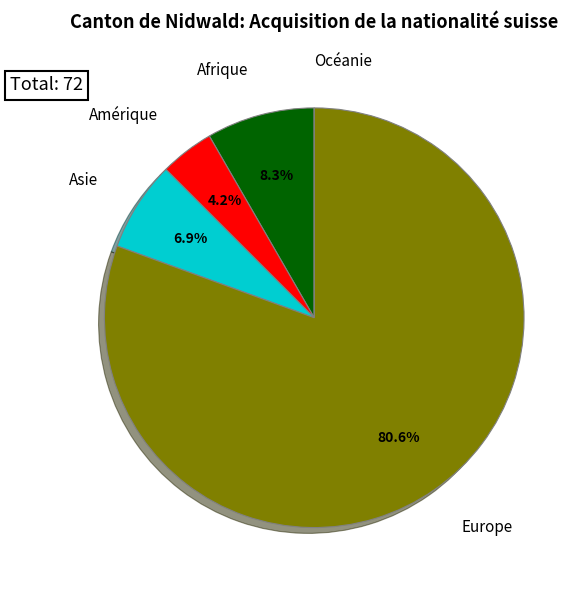

Do Europe and Amérique together represent more than half of the pie?

Yes